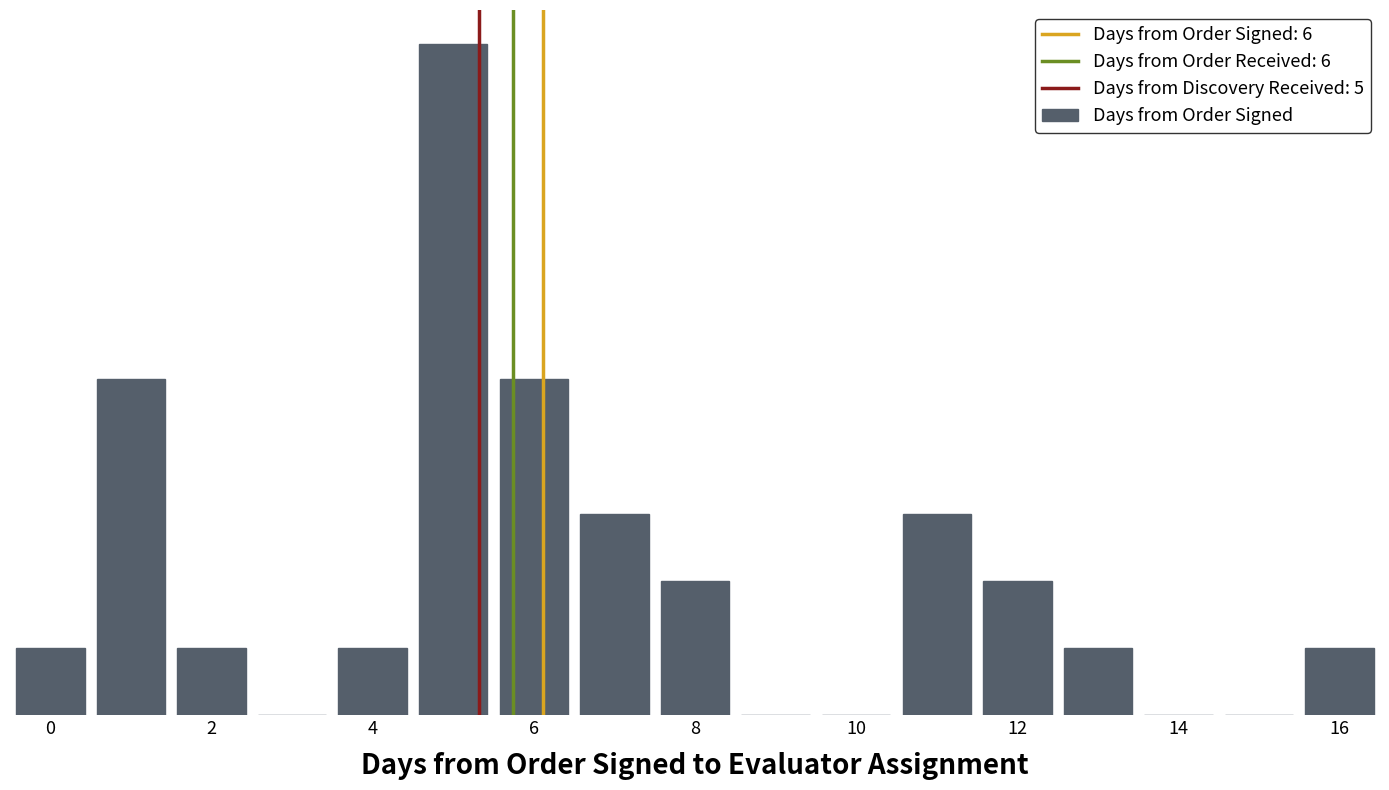

What is the difference between the maximum and minimum values?

10